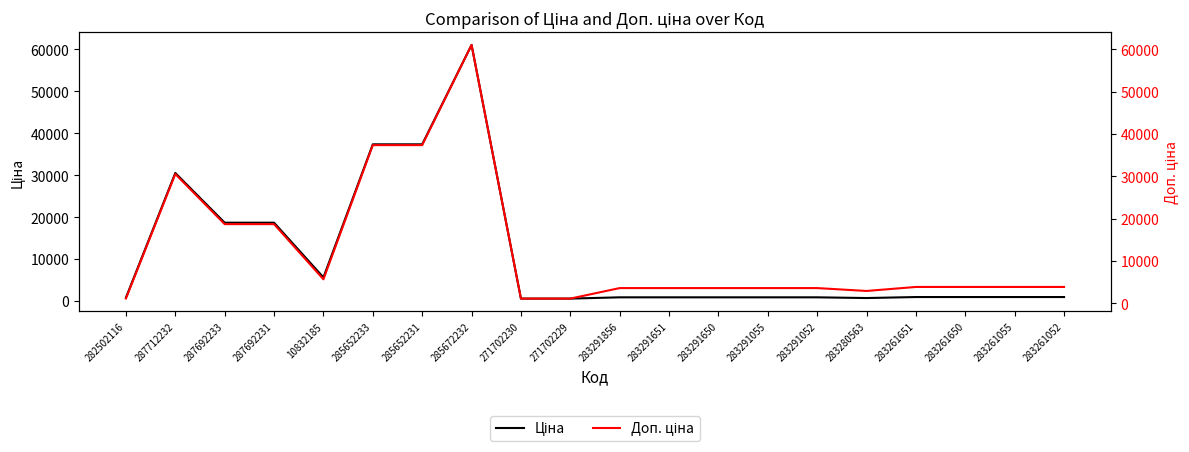

Reading left to right, transcribe all the data shown in this chart.

Ціна: 282502116=813.0	287712232=30512.3	287692233=18671.5	287692231=18671.5	10832185=5636.0	285652233=37343.0	285652231=37343.0	285672232=61024.7	271702230=586.0	271702229=586.0	283291856=889.9	283291651=889.9	283291650=889.9	283291055=889.9	283291052=889.9	283280563=719.6	283261651=957.1	283261650=957.1	283261055=957.1	283261052=957.1
Доп. ціна: 282502116=1101.8	287712232=30512.3	287692233=18671.5	287692231=18671.5	10832185=5636.0	285652233=37343.0	285652231=37343.0	285672232=61024.7	271702230=1074.5	271702229=1074.5	283291856=3559.7	283291651=3559.7	283291650=3559.7	283291055=3559.7	283291052=3559.7	283280563=2878.5	283261651=3828.4	283261650=3828.4	283261055=3828.4	283261052=3828.4